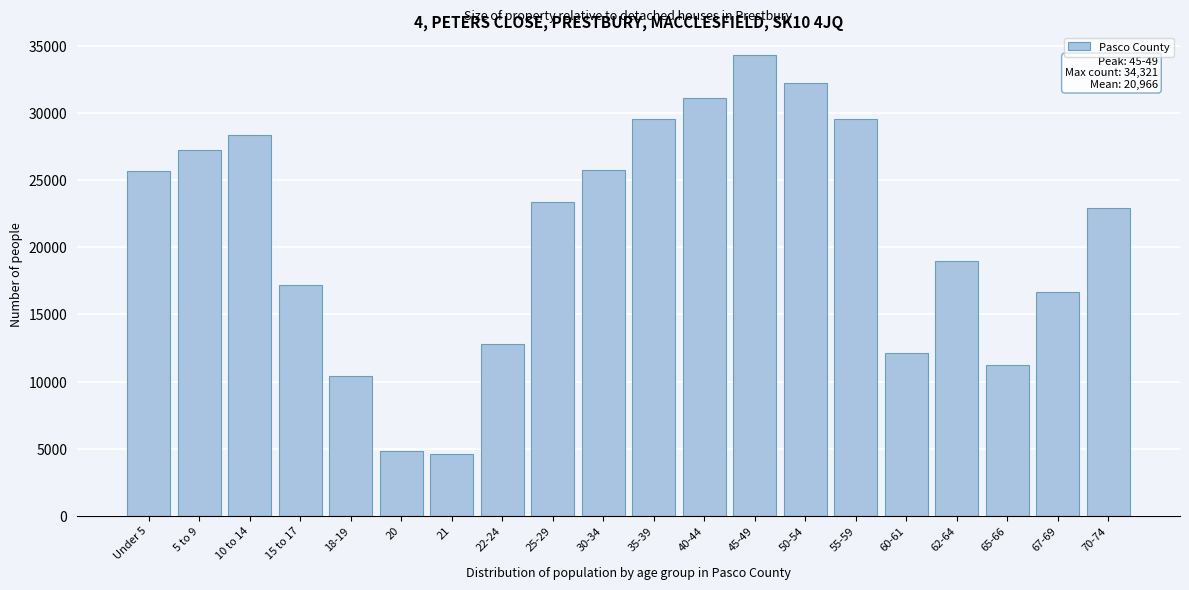

What is the label of the 18th bar from the right?

10 to 14